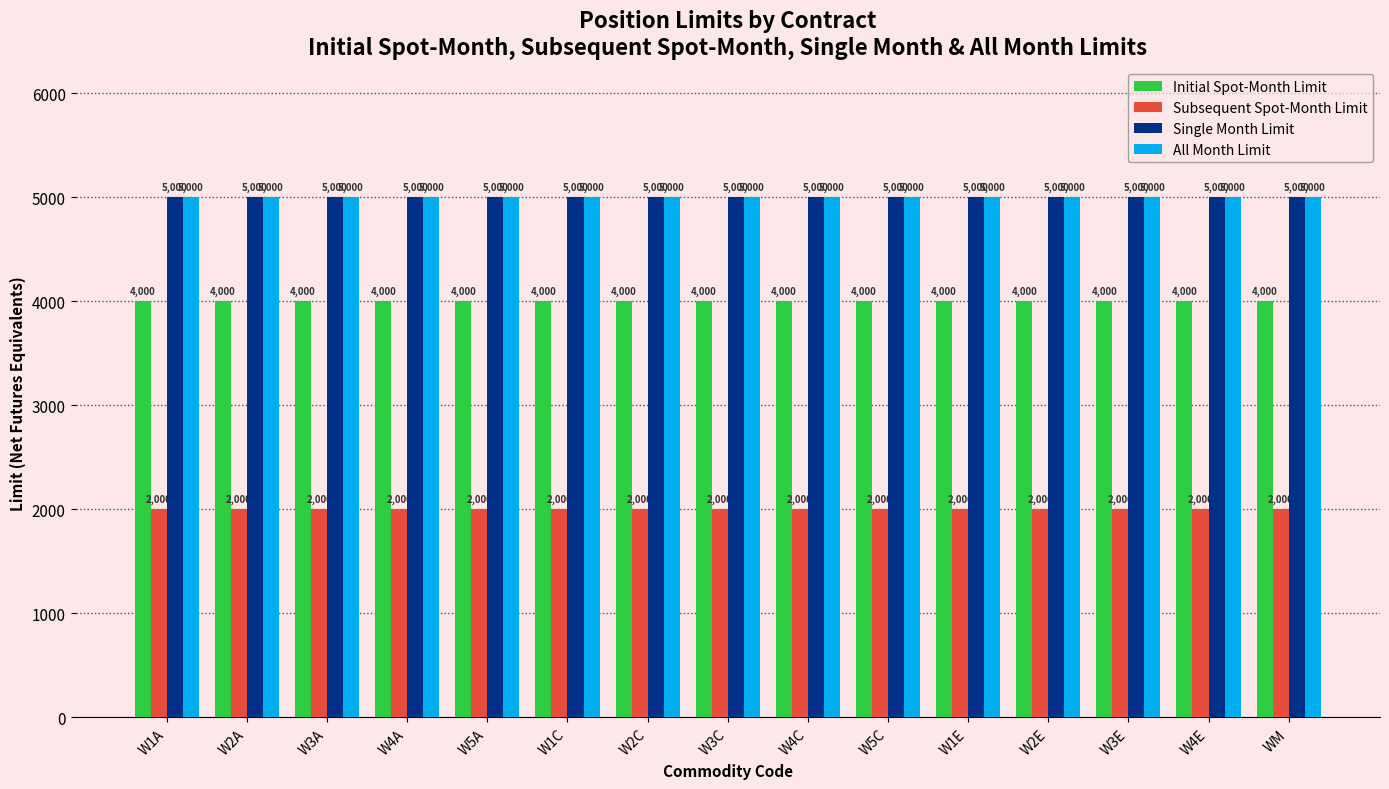

What is the greatest value displayed?

5000